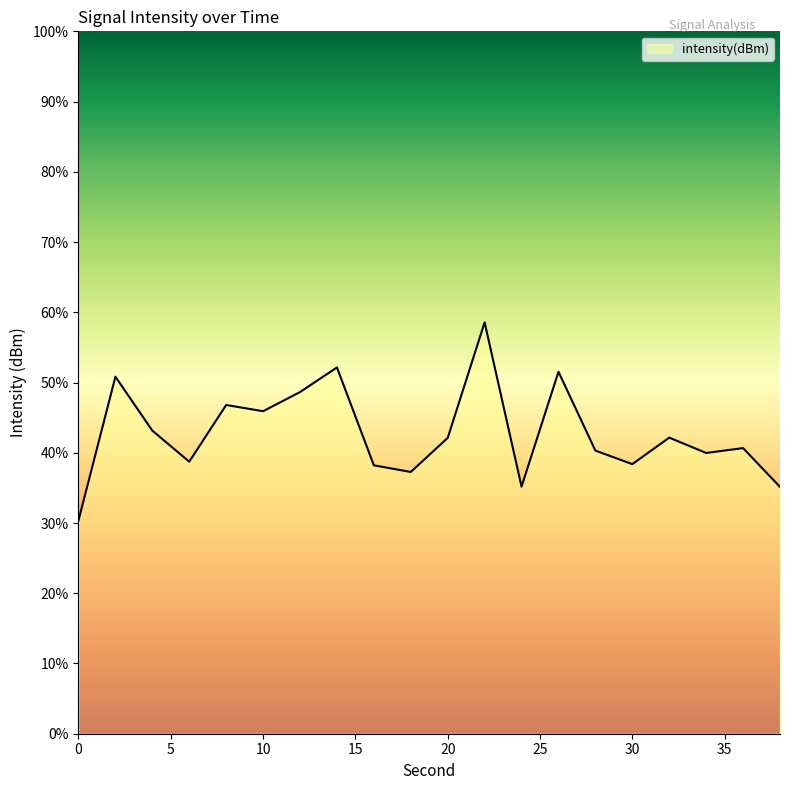

Does the chart have visible grid lines?

No